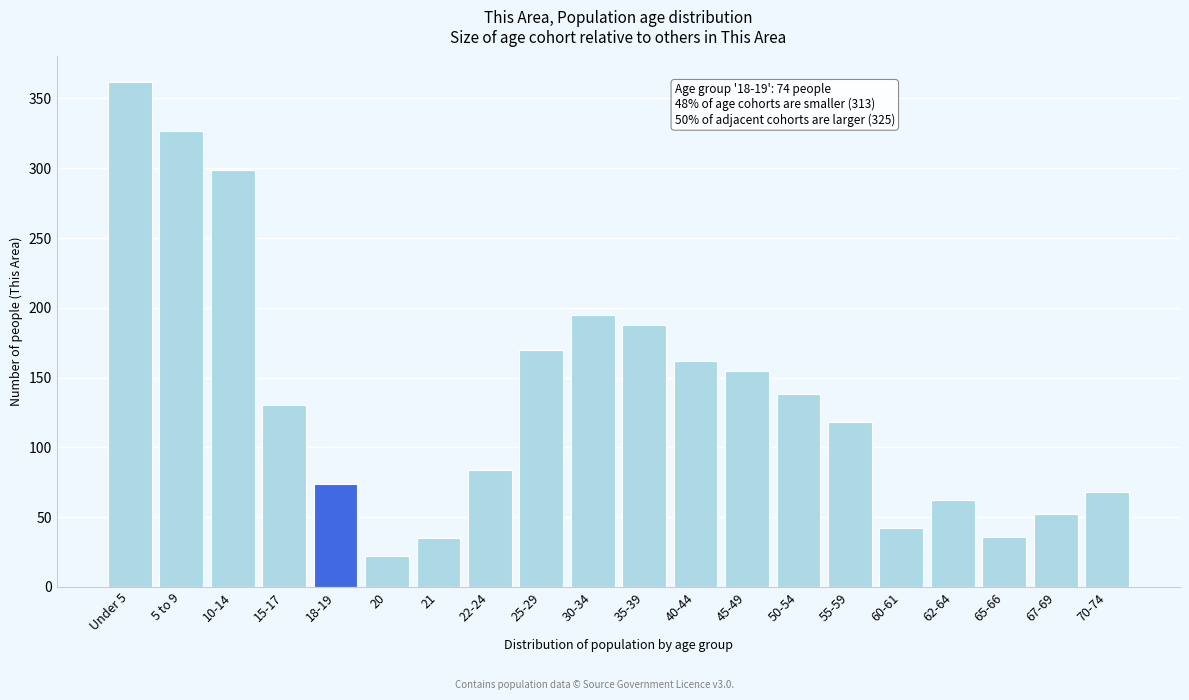

What is the change in value from 45-49 to 60-61?

-113